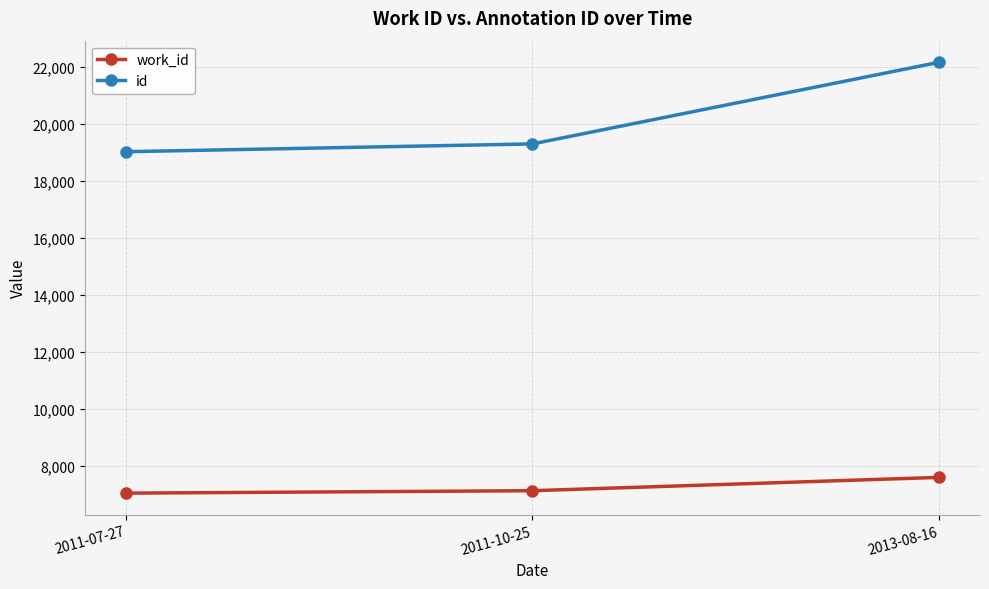

Reading left to right, transcribe all the data shown in this chart.

work_id: 7034	7120	7588
id: 19025	19299	22168